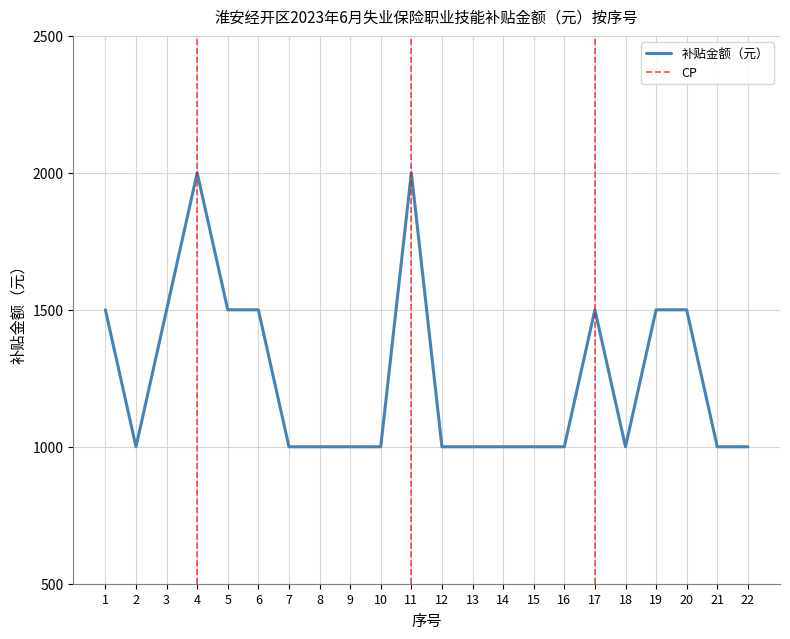

How many data points does each series have?

22